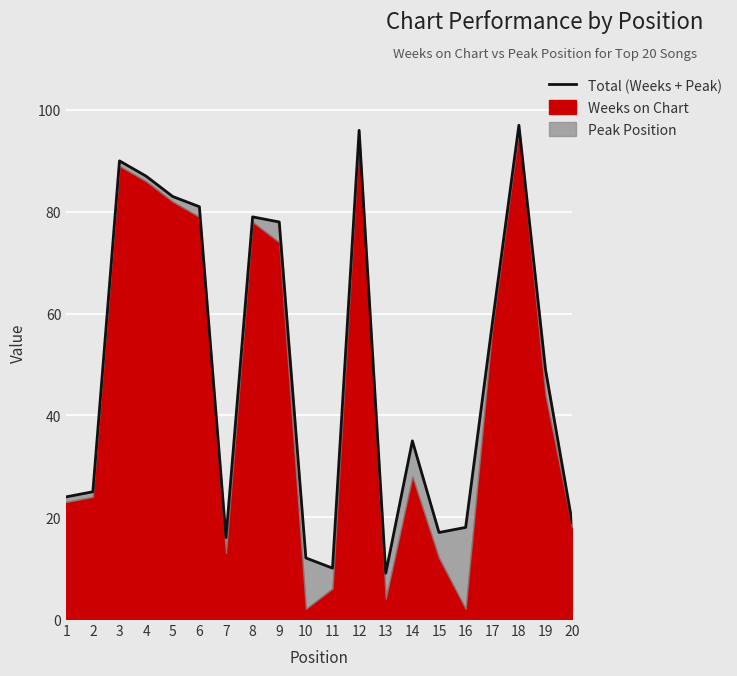

Reading left to right, transcribe all the data shown in this chart.

1=24	2=25	3=90	4=87	5=83	6=81	7=16	8=79	9=78	10=12	11=10	12=96	13=9	14=35	15=17	16=18	17=58	18=97	19=49	20=19